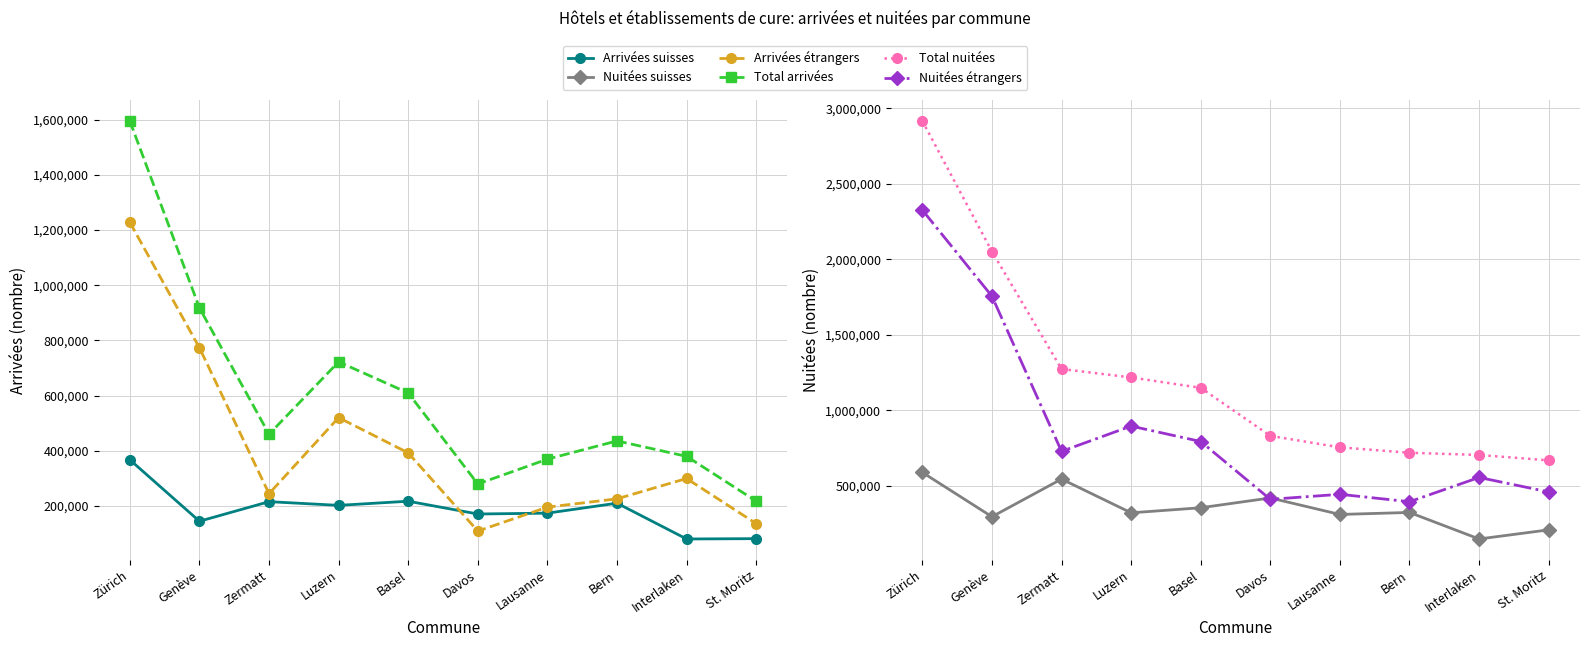

True or false: Total nuitées and Arrivées suisses cross at least once.

False